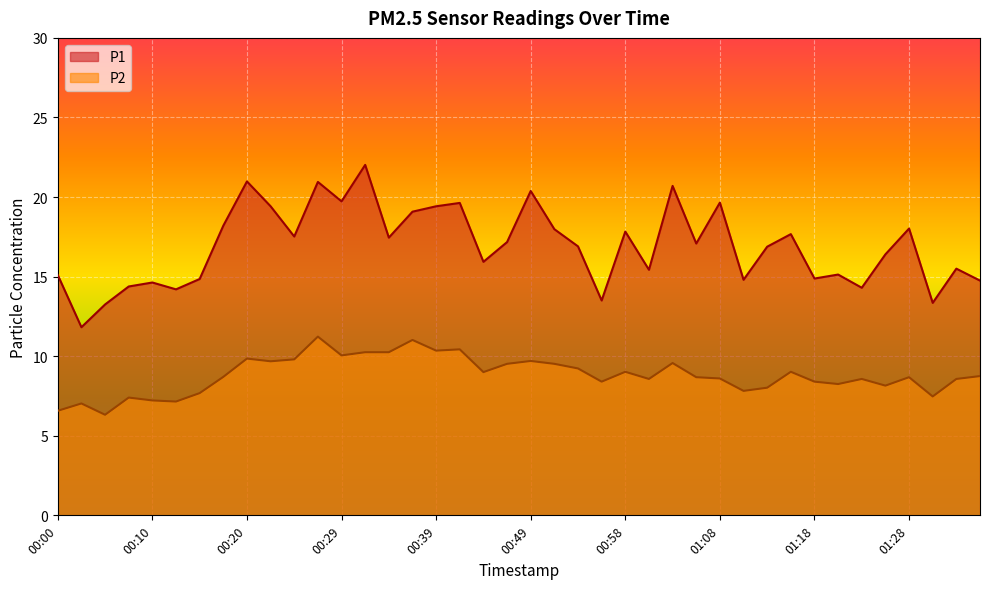

What position from the left is 00:20?

9